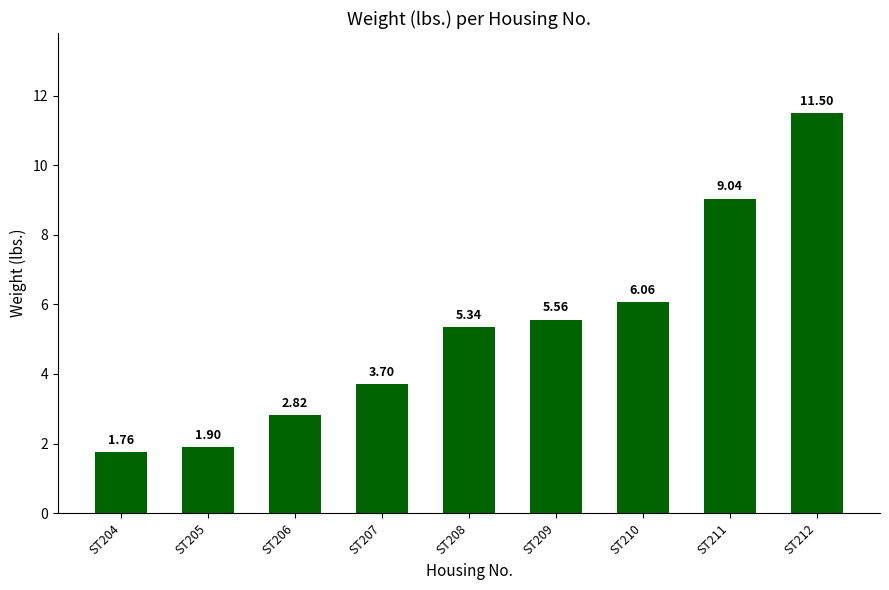

Which label corresponds to the smallest value in the chart?

ST204